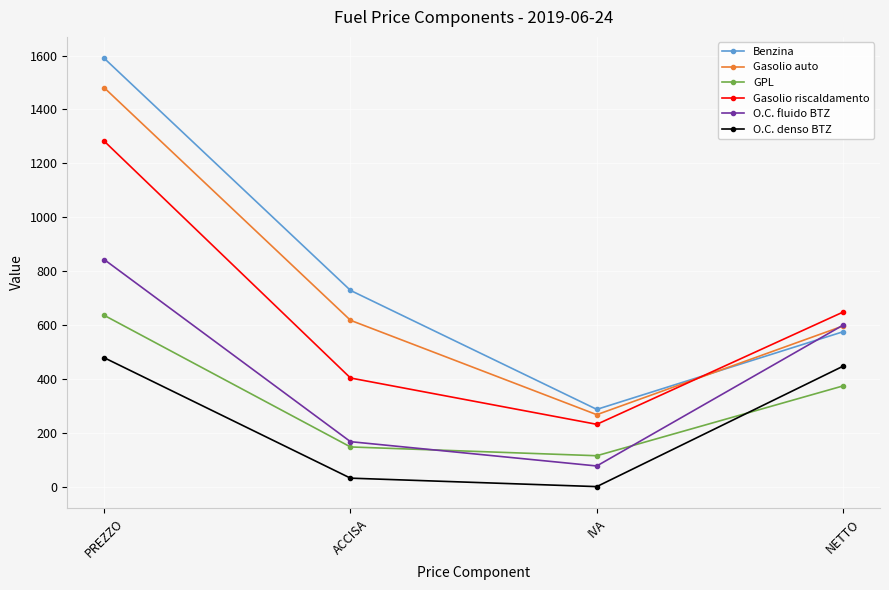

At which label does O.C. fluido BTZ reach its peak?

PREZZO